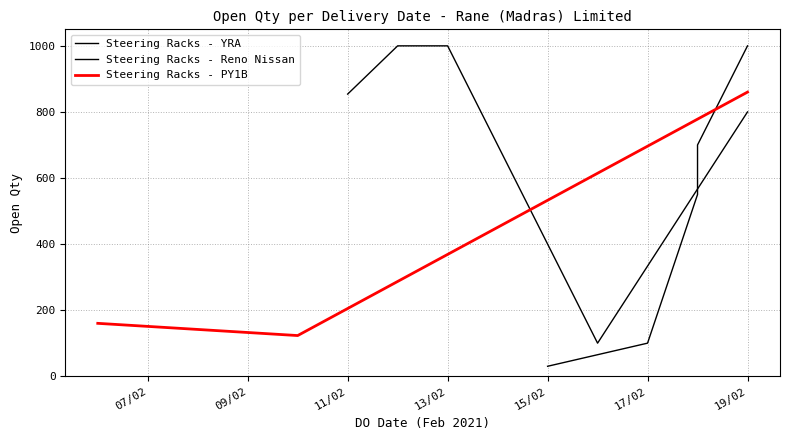

How many intersections are there between Steering Racks - Reno Nissan and Steering Racks - YRA?

1